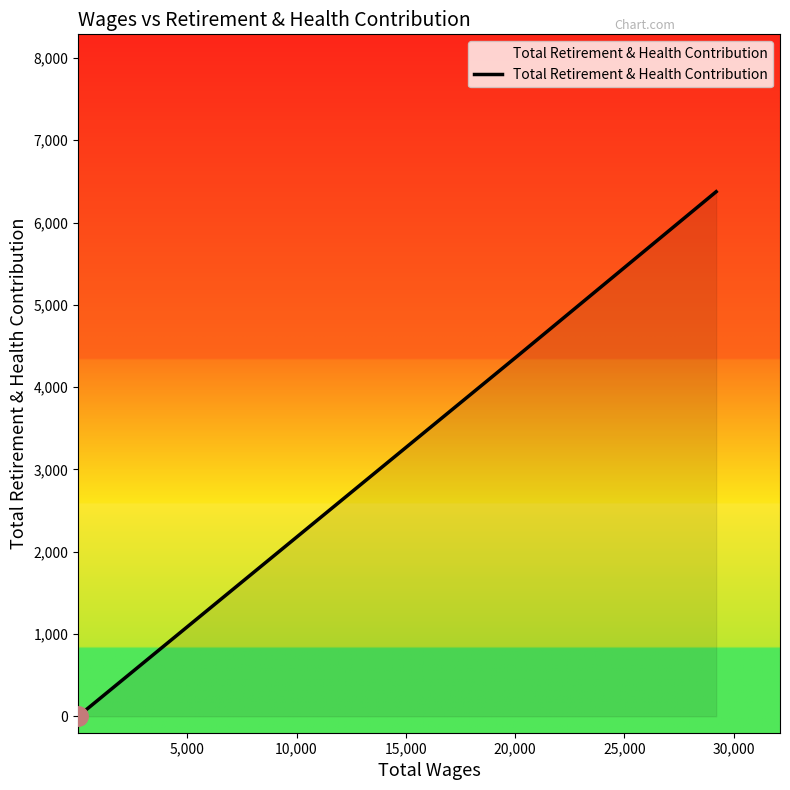

What is the difference between the maximum and minimum values?

6375